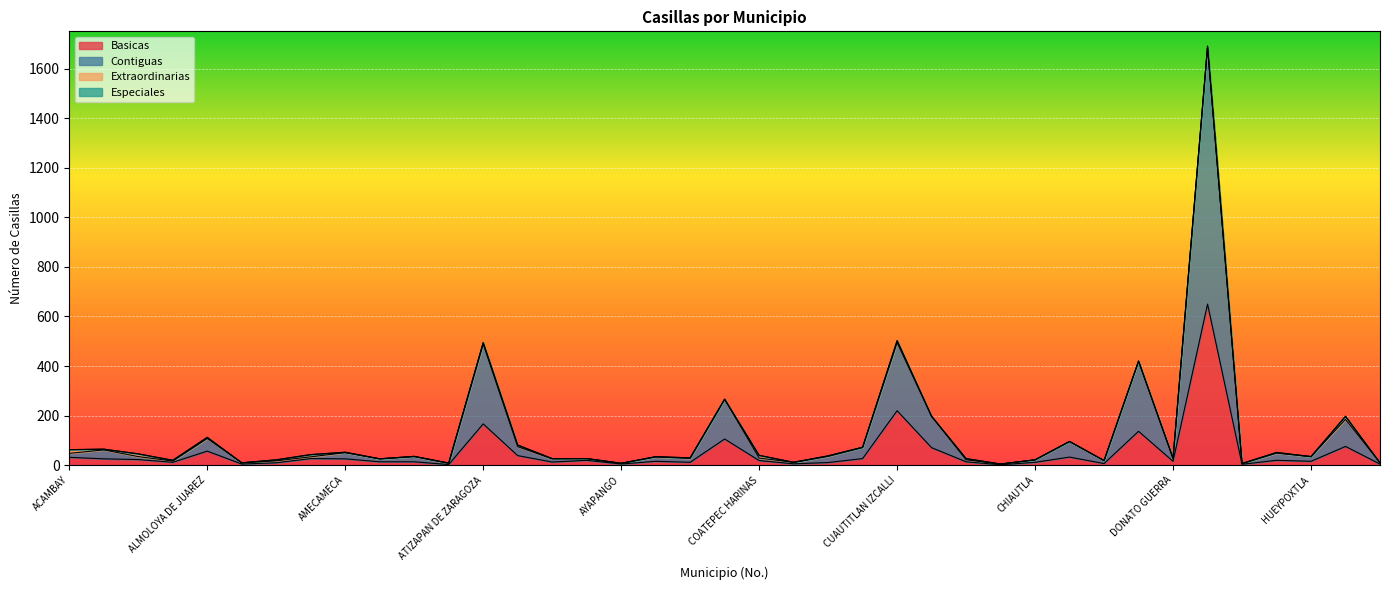

What is the maximum value for Basicas?

650